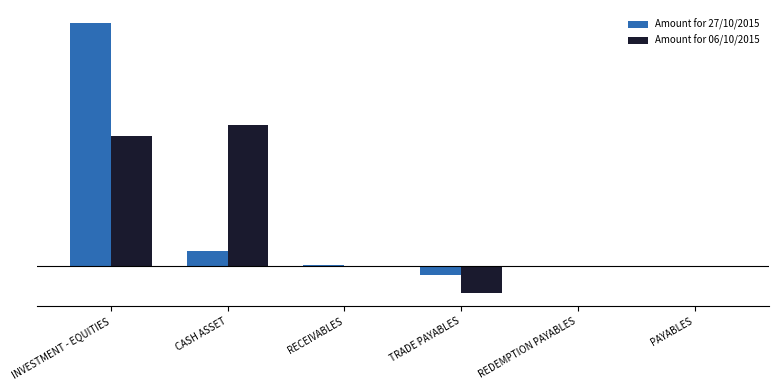

What is the difference between the Amount for 06/10/2015 values at CASH ASSET and PAYABLES?

35810783144